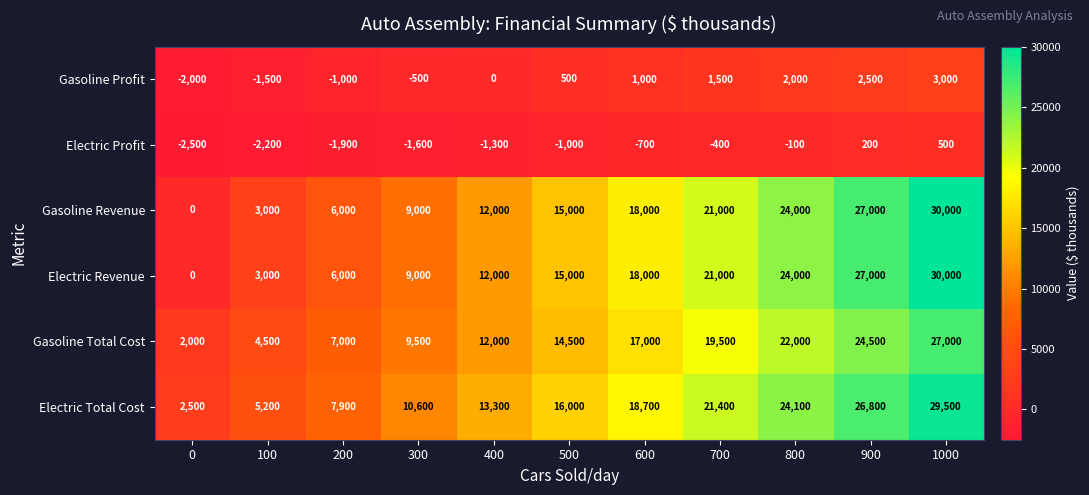

What is the approximate value of Electric Total Cost at 900, to the nearest 100?

26800